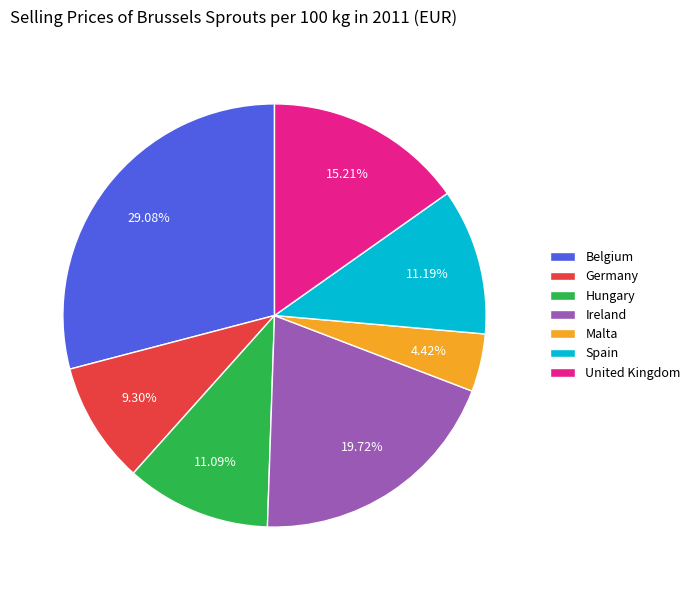

The United Kingdom slice represents 8% of the pie. True or false?

False